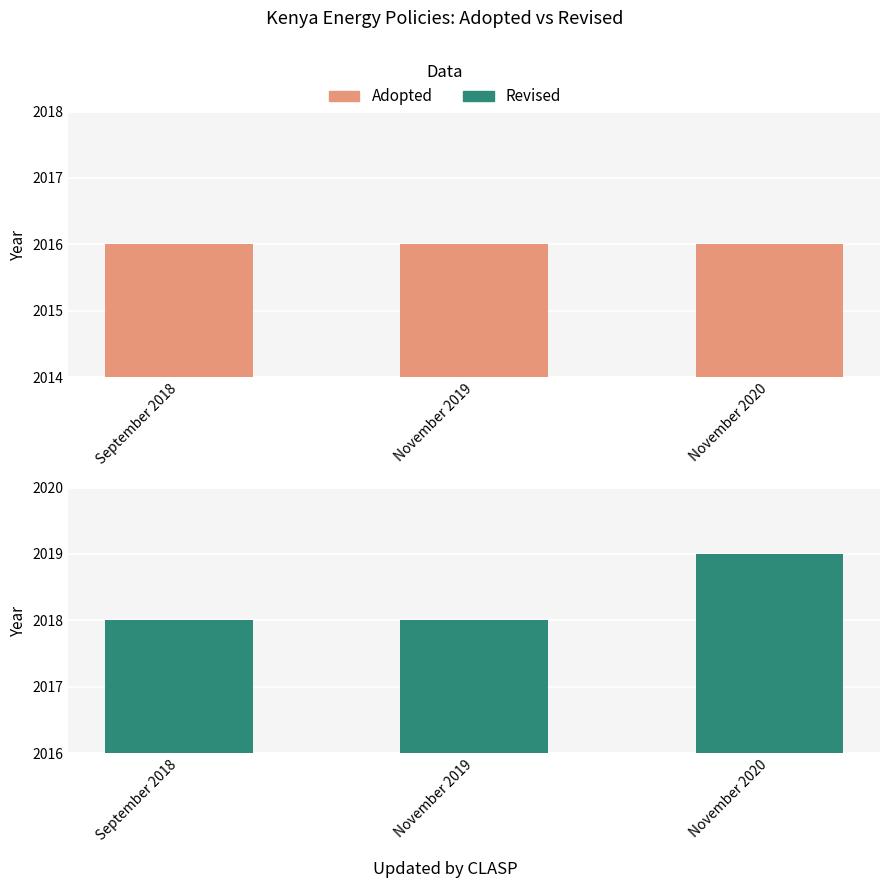

Reading right to left, extract all data points from this chart.

Adopted: 2016	2016	2016
Revised: 2019	2018	2018